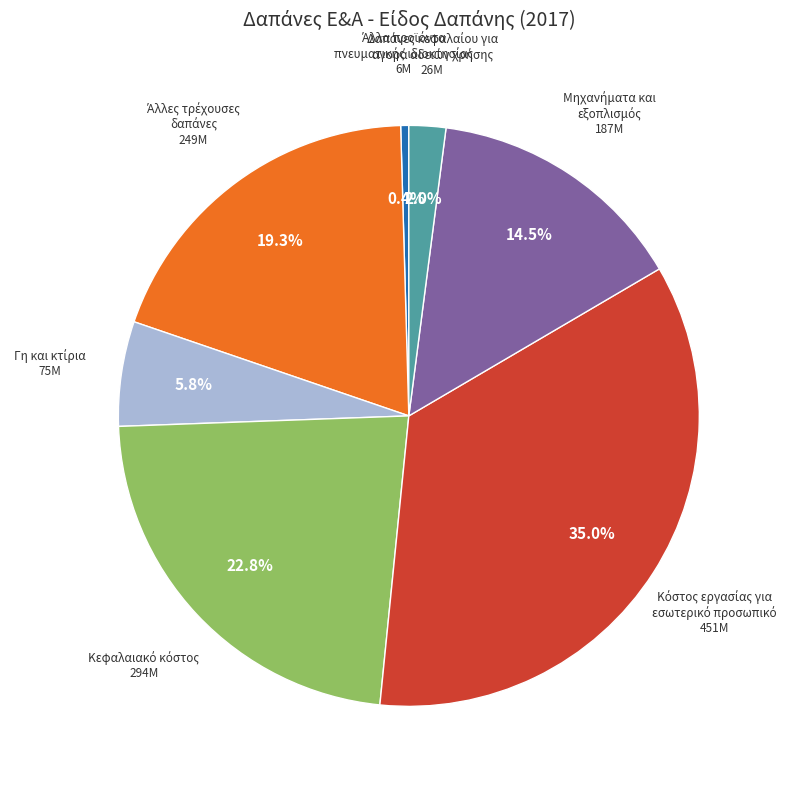

Does any single category account for the majority?

No